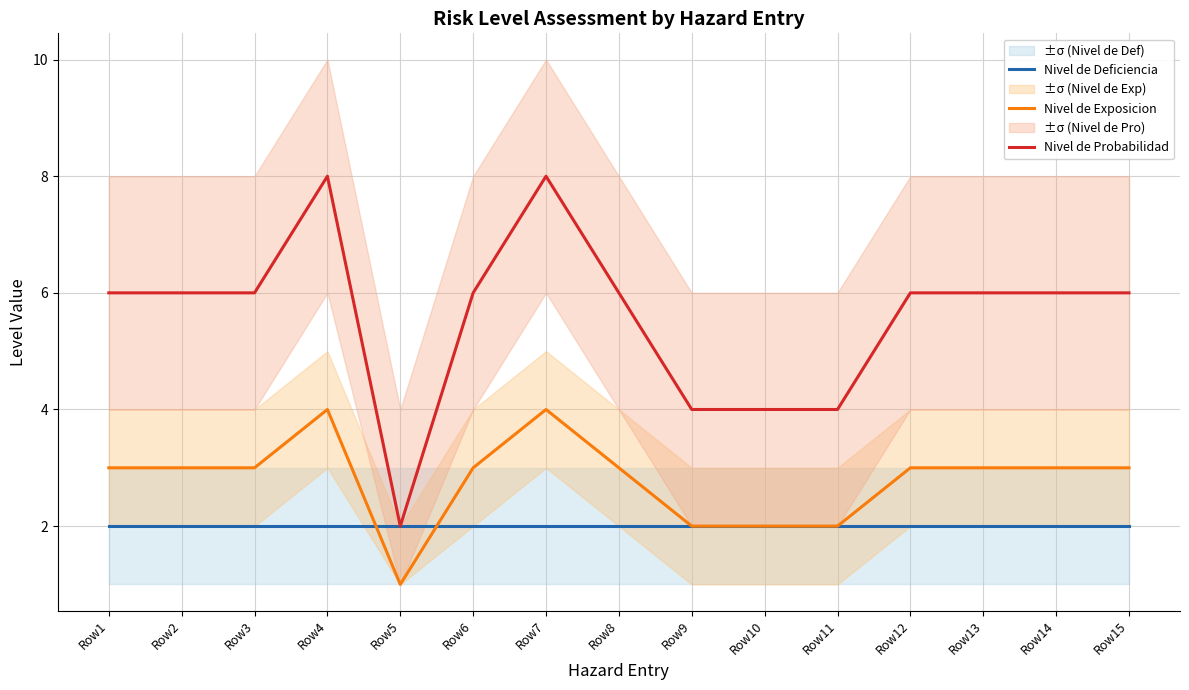

What is the value of the Nivel de Exposicion point at the 9th from the left?

2